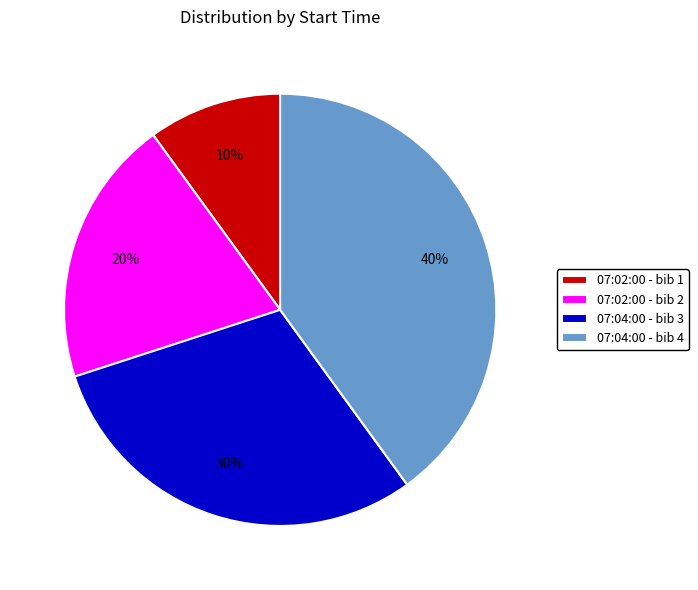

Do 07:04:00 - bib 3 and 07:02:00 - bib 1 together represent more than half of the pie?

No